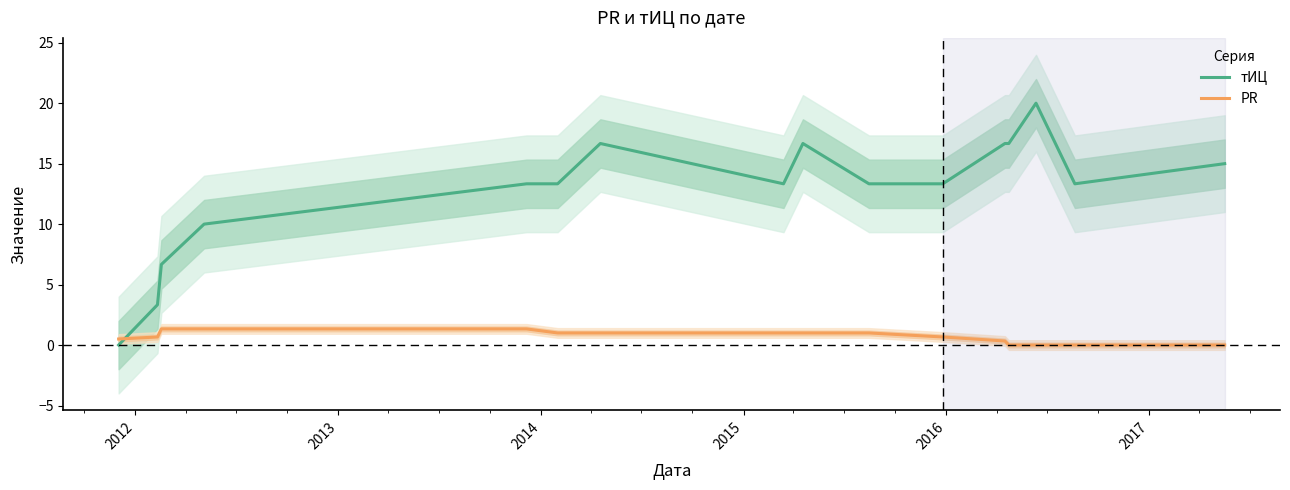

After their last crossing, which series has the higher values: PR or тИЦ?

тИЦ